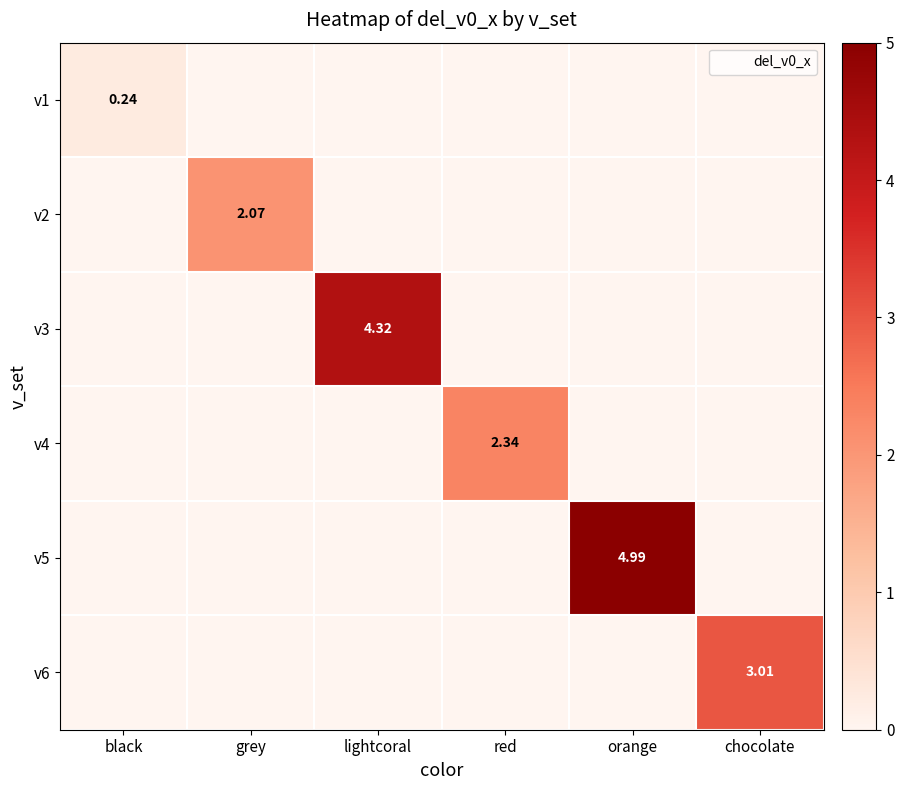

Rank the series by their maximum value, from highest to lowest.

v5, v3, v6, v4, v2, v1